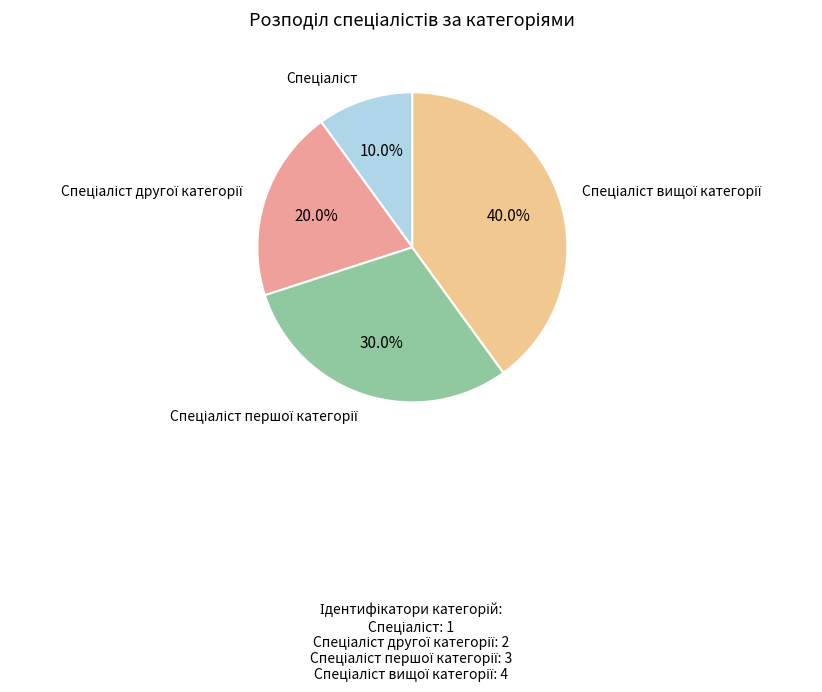

Is there a majority slice in this chart?

No